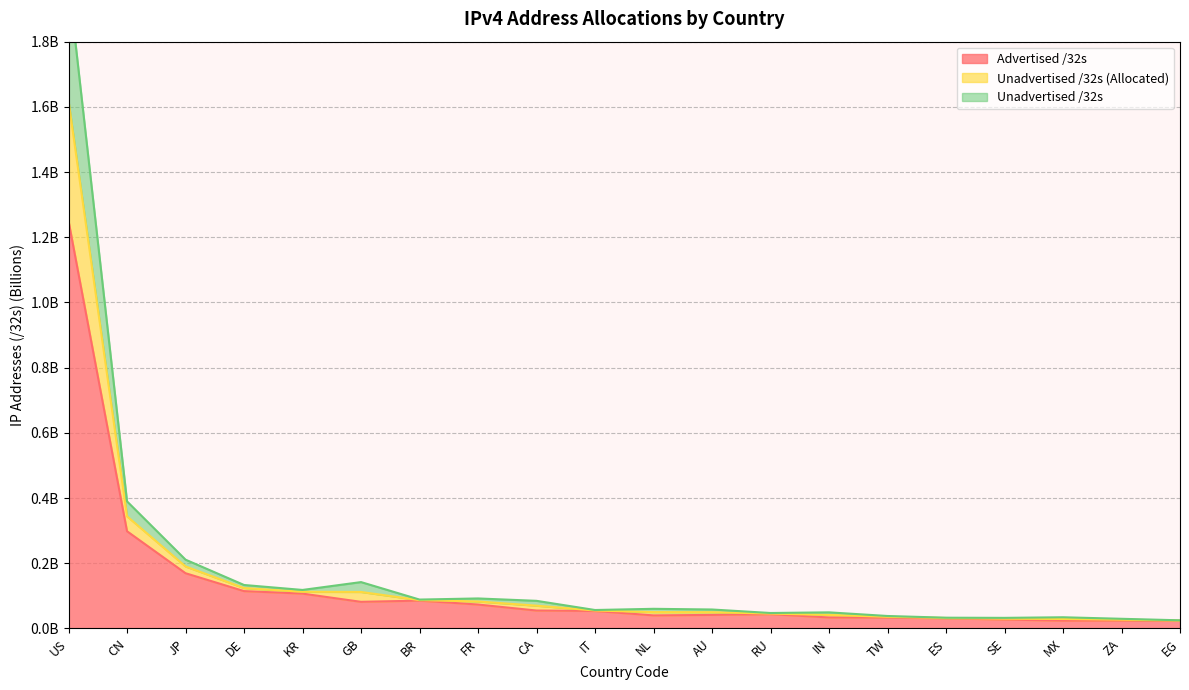

What is the difference between the second highest and second lowest values in the Allocated /32s series?

0.3